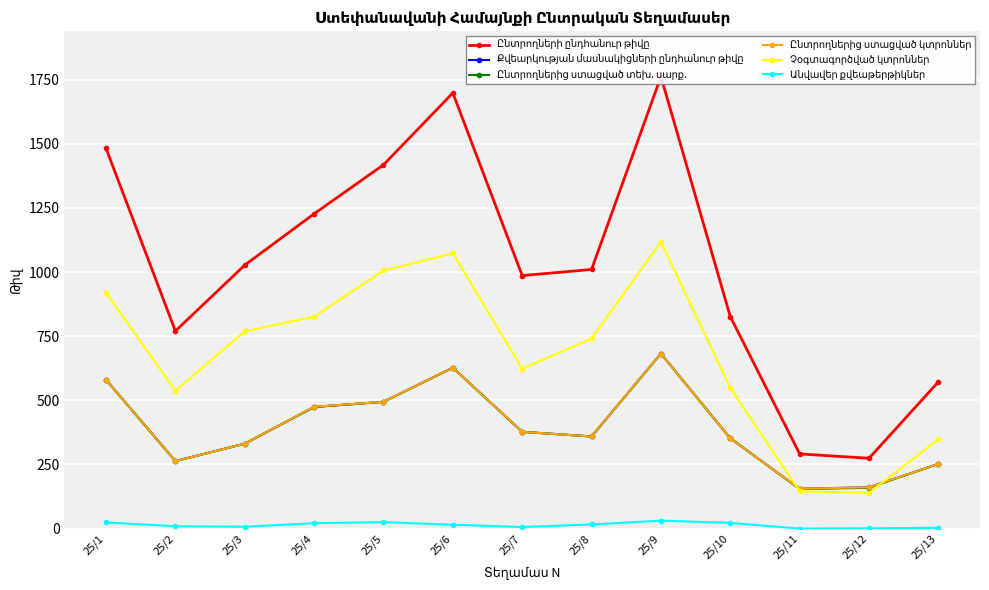

What is the sum of the Քվեարկության մասնակիցների ընդհանուր թիվը values at 25/9 and 25/11?

837